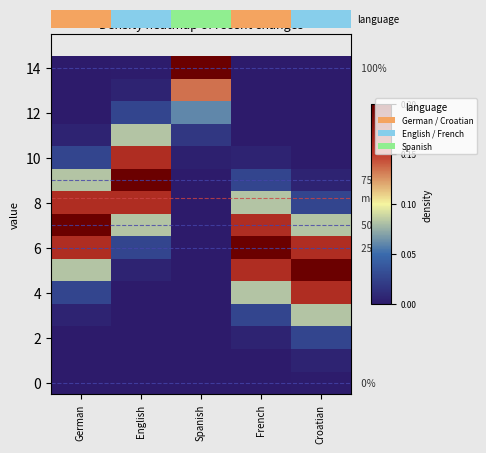

Which label corresponds to the largest value in the chart?

Croatian